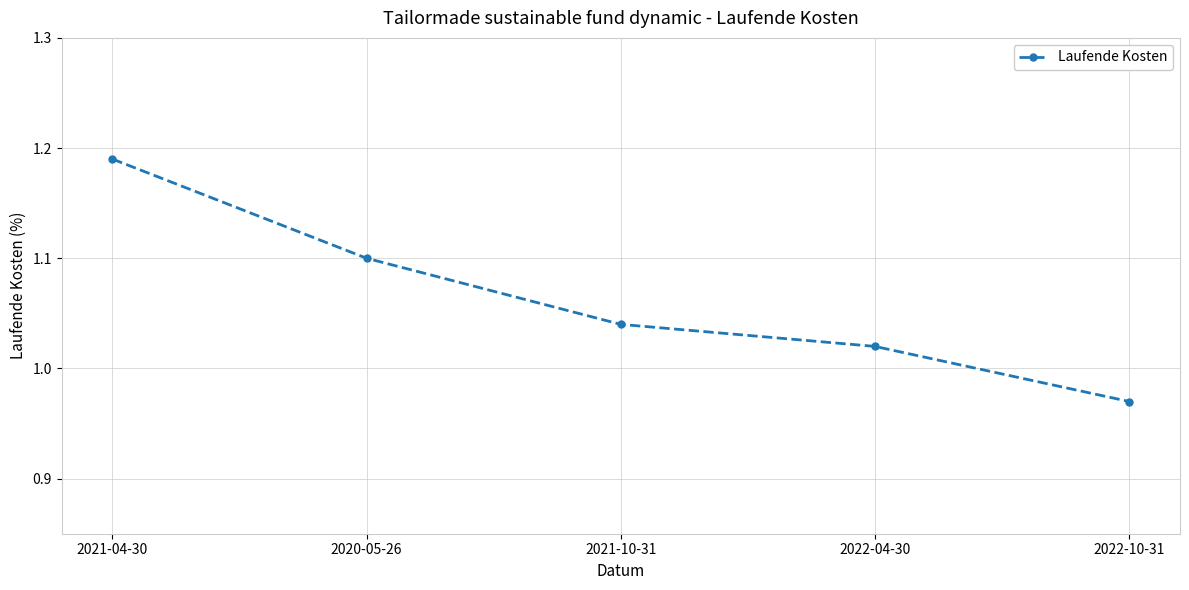

What is the sum of all values?

5.3